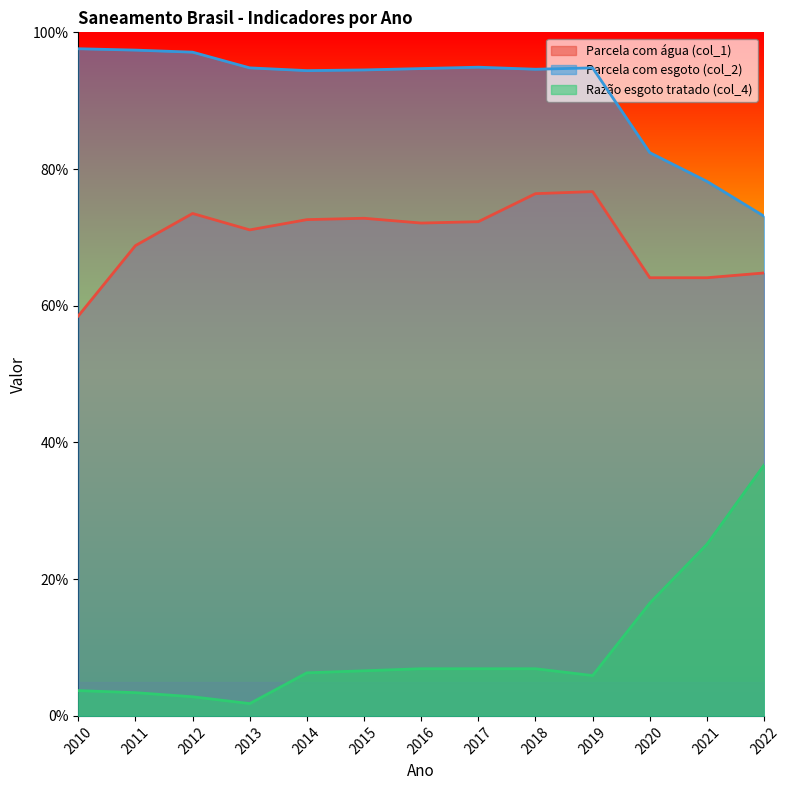

What is the value of the Parcela com esgoto (col_2) point at the 3rd from the left?

1.0